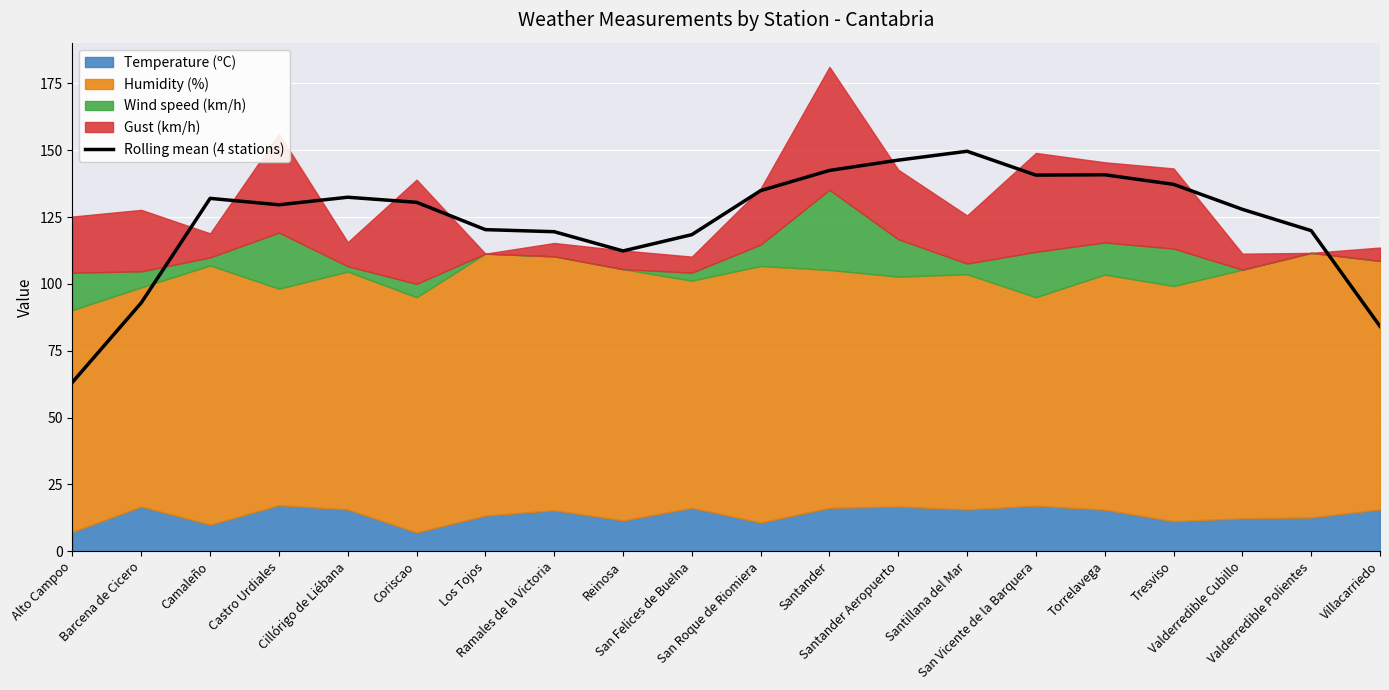

At which label does the data first exceed 130?

Camaleño